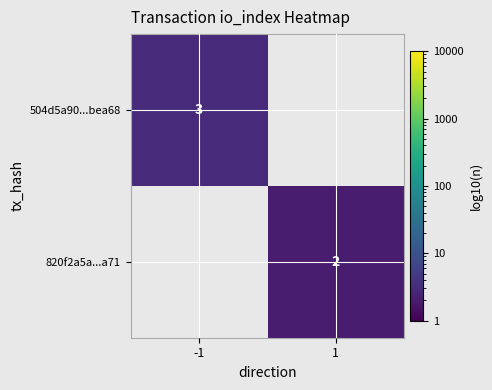

Is it true that 504d5a90...bea68 equals 3 at -1?

True